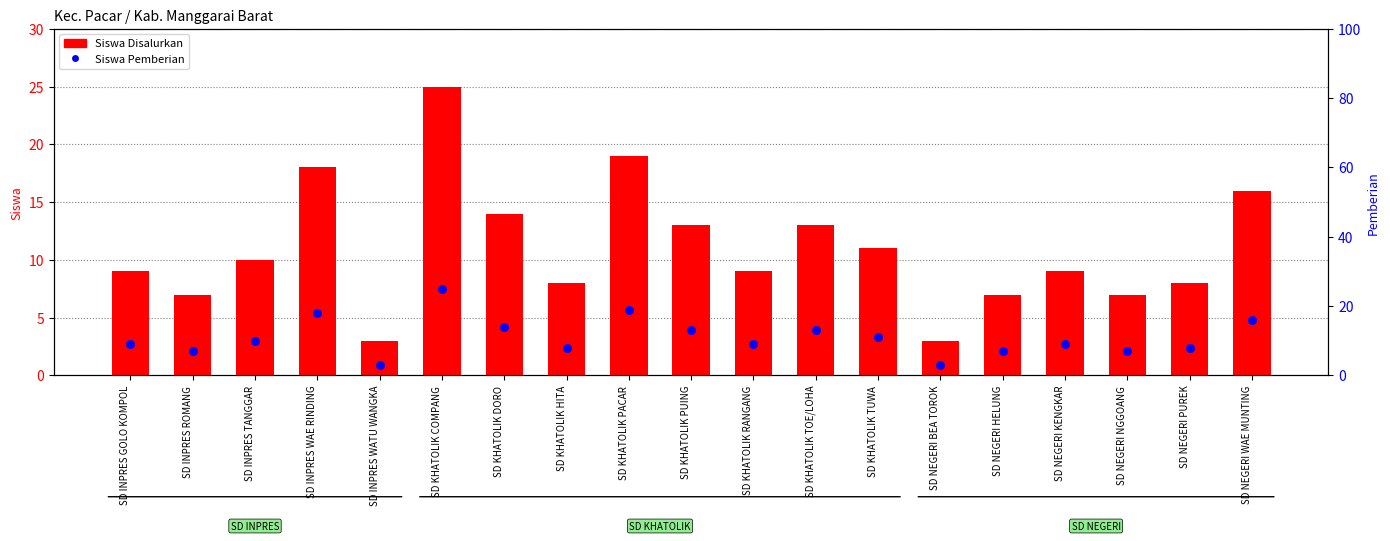

Which series has the largest Y range (max minus min)?

Siswa Disalurkan